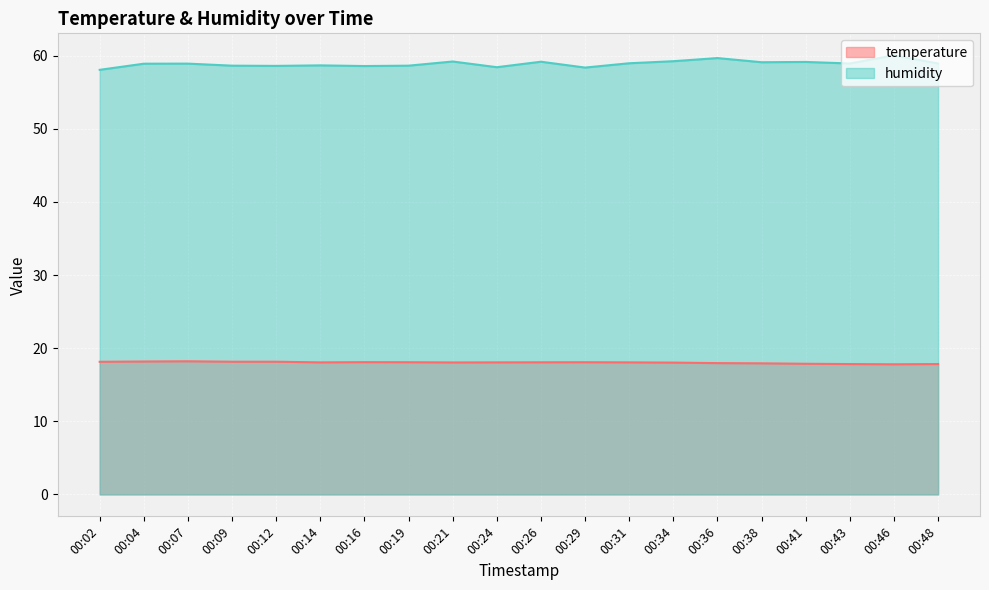

What are all the series names shown in the legend?

temperature, humidity